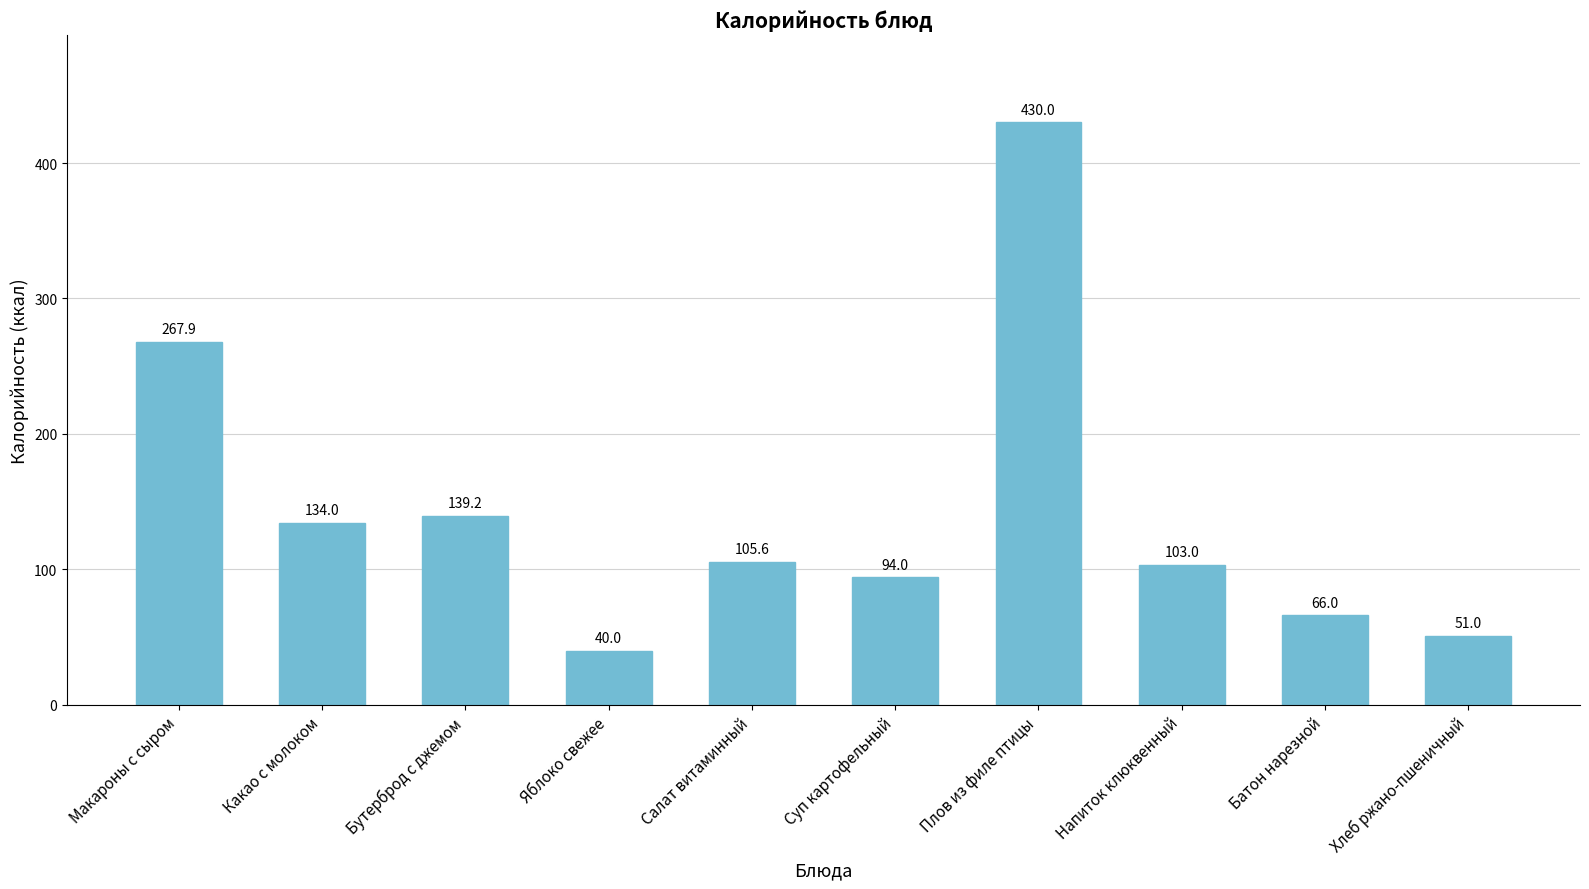

Rank the categories by value from lowest to highest.

Яблоко свежее, Хлеб ржано-пшеничный, Батон нарезной, Суп картофельный, Напиток клюквенный, Салат витаминный, Какао с молоком, Бутерброд с джемом, Макароны с сыром, Плов из филе птицы